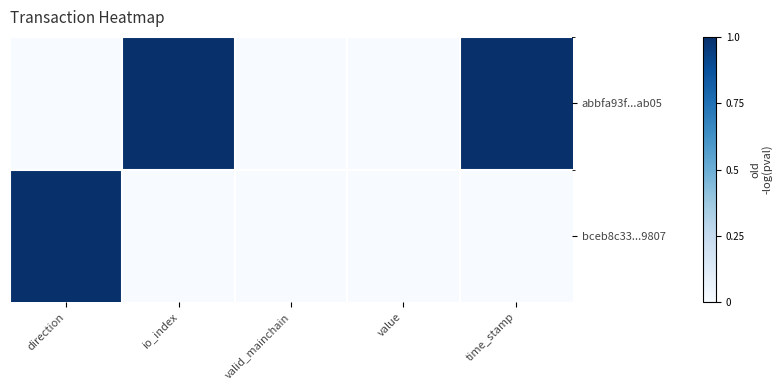

At how many categories does at least one series exceed 0?

3